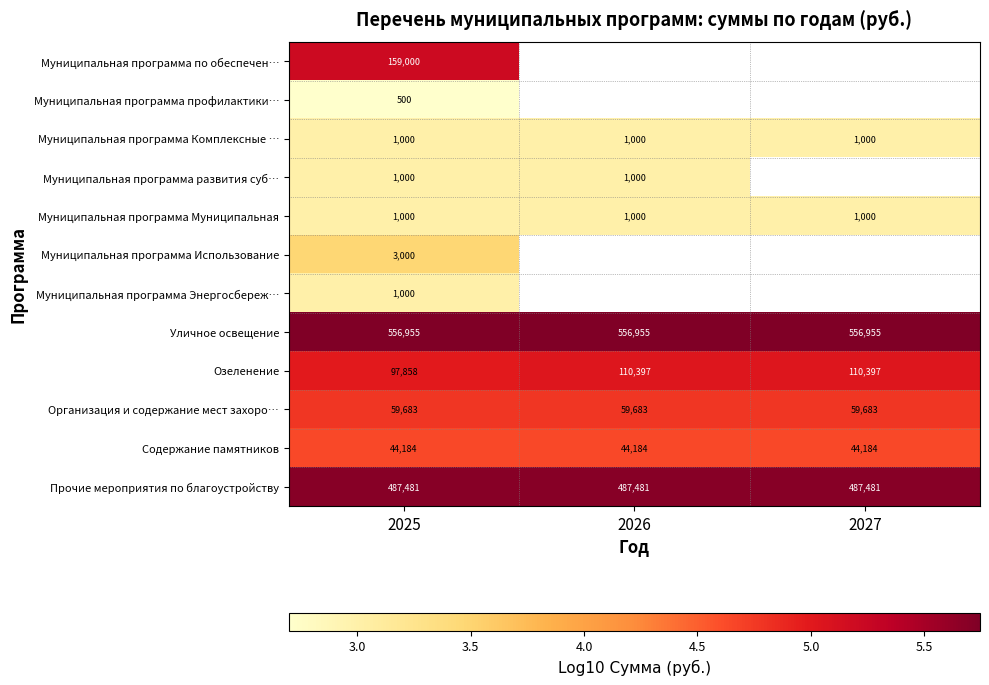

Is it true that Муниципальная программа Комплексные … equals 2.1 at 2027?

False